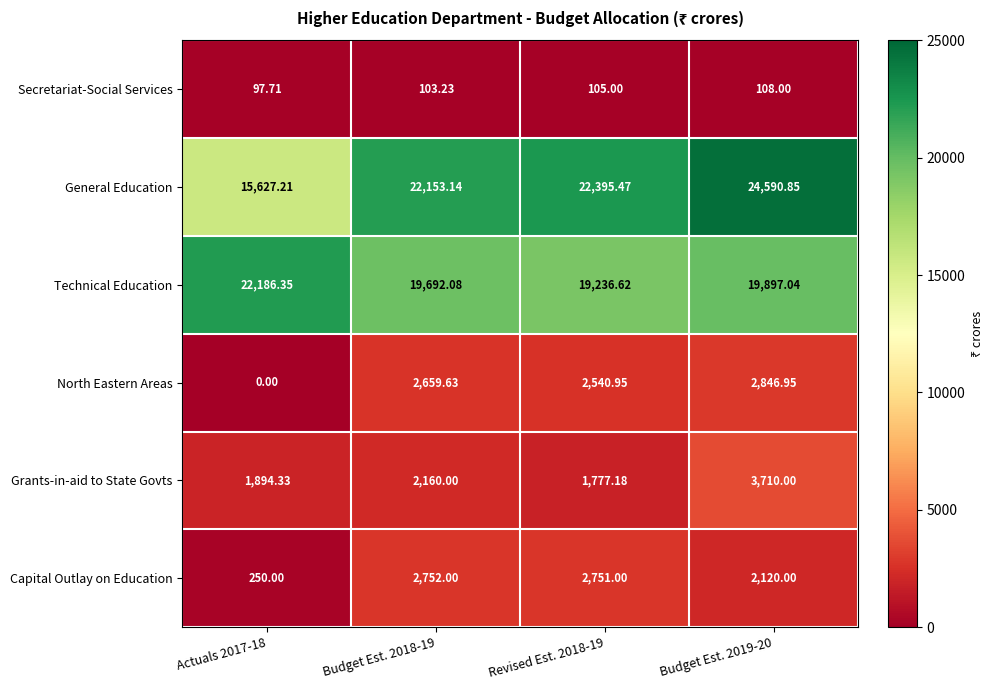

Which series has the largest total across all categories?

General Education